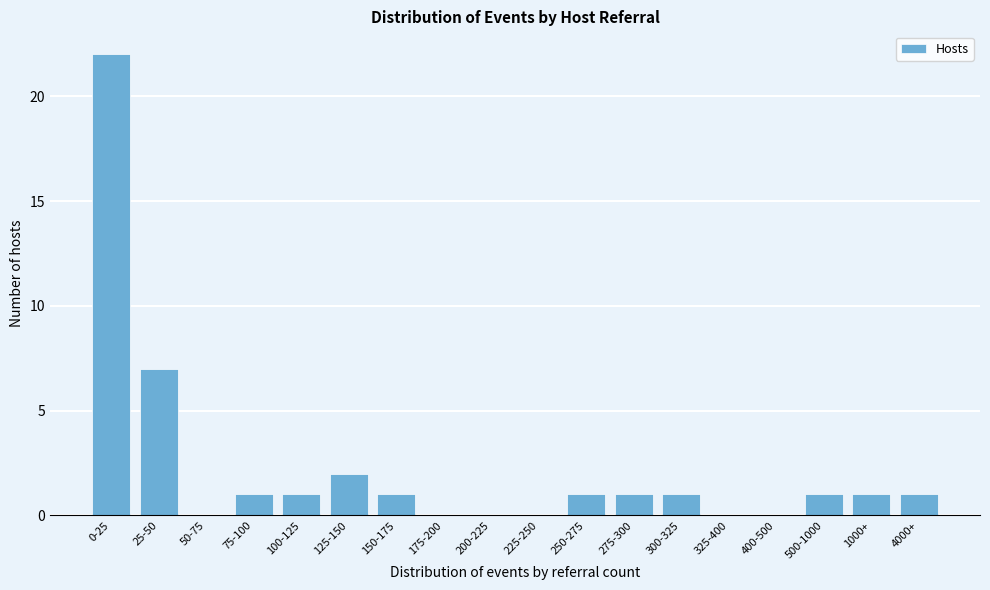

Reading right to left, what are all the values shown in this chart?

4000+=1	1000+=1	500-1000=1	400-500=0	325-400=0	300-325=1	275-300=1	250-275=1	225-250=0	200-225=0	175-200=0	150-175=1	125-150=2	100-125=1	75-100=1	50-75=0	25-50=7	0-25=22